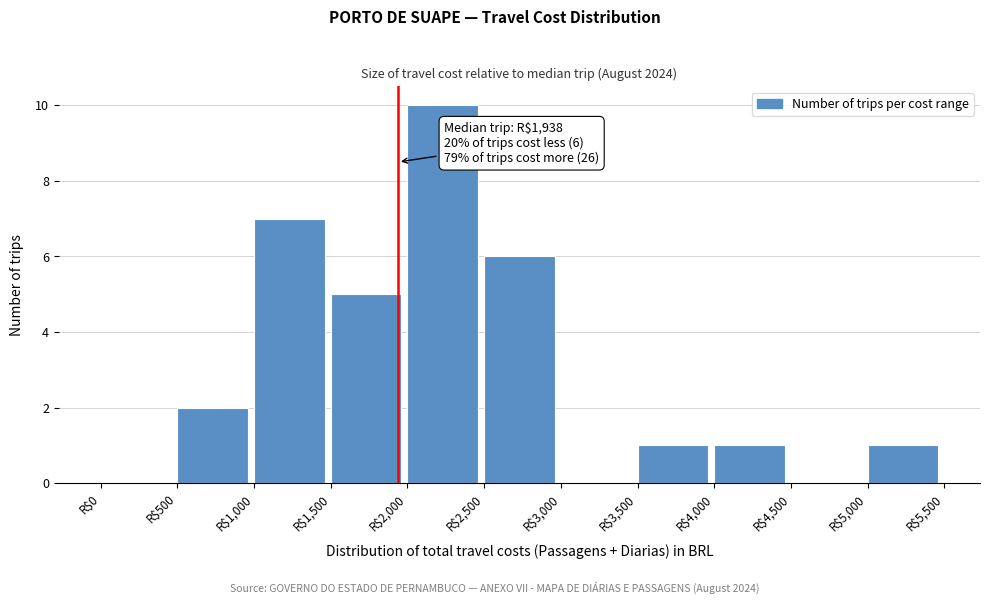

Over which range of the x-axis is the bar tallest?

2000 to 2500